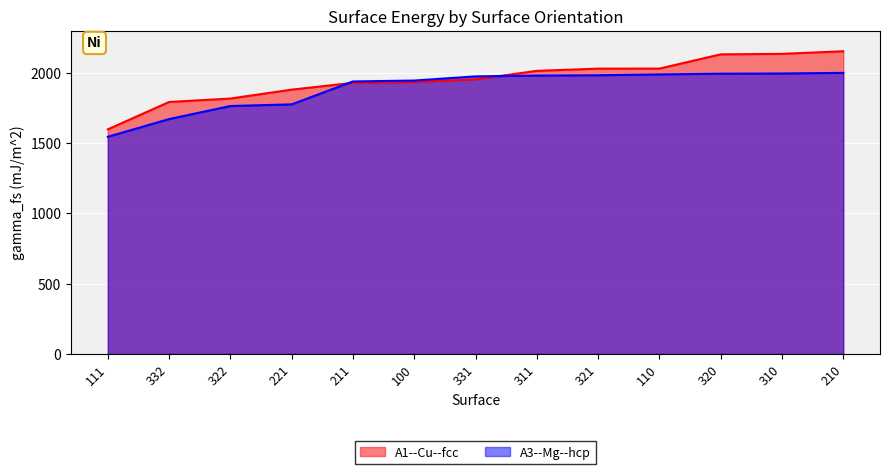

What is the minimum value for A3--Mg--hcp?

1545.6